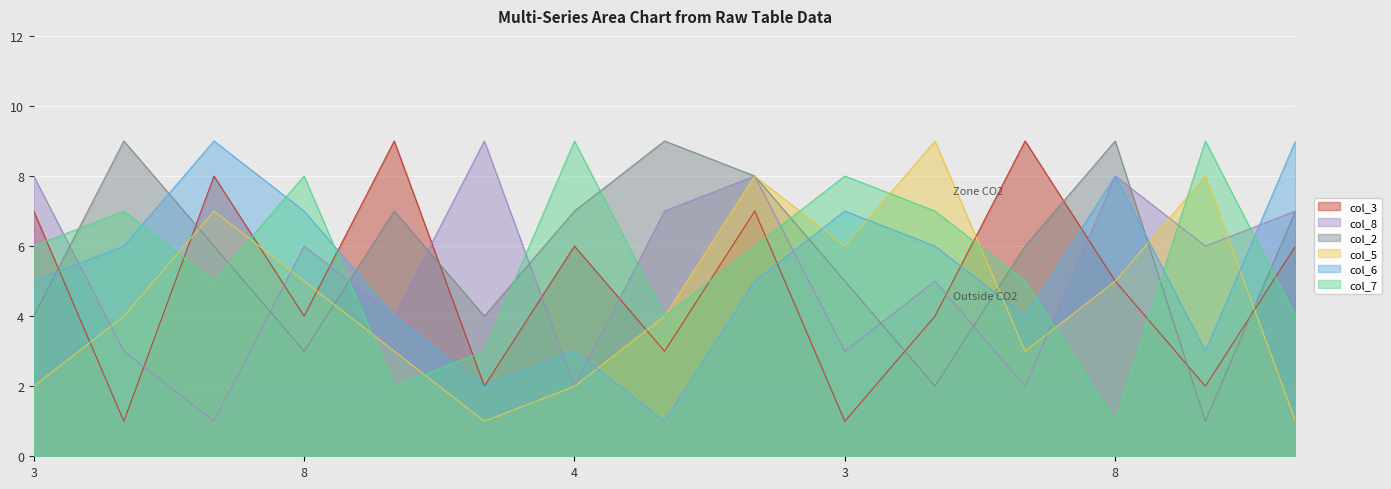

Which series changed the most between 2 and 5?

col_3